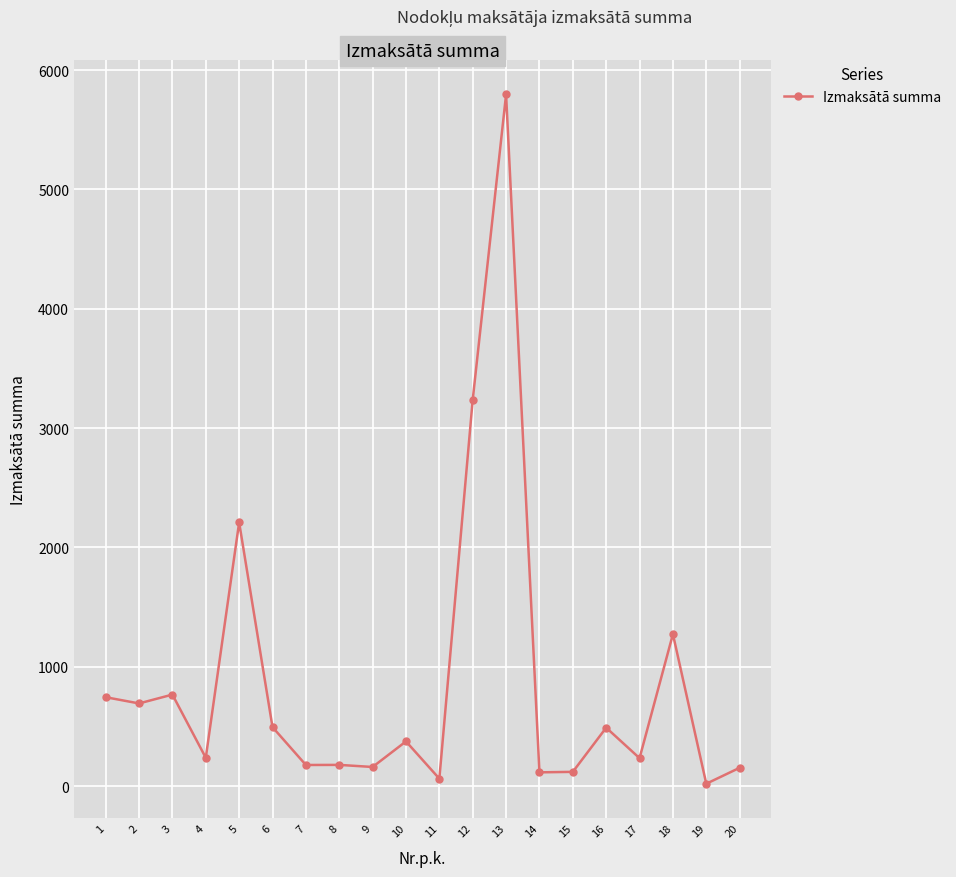

Which has a higher value, 5 or 15?

5